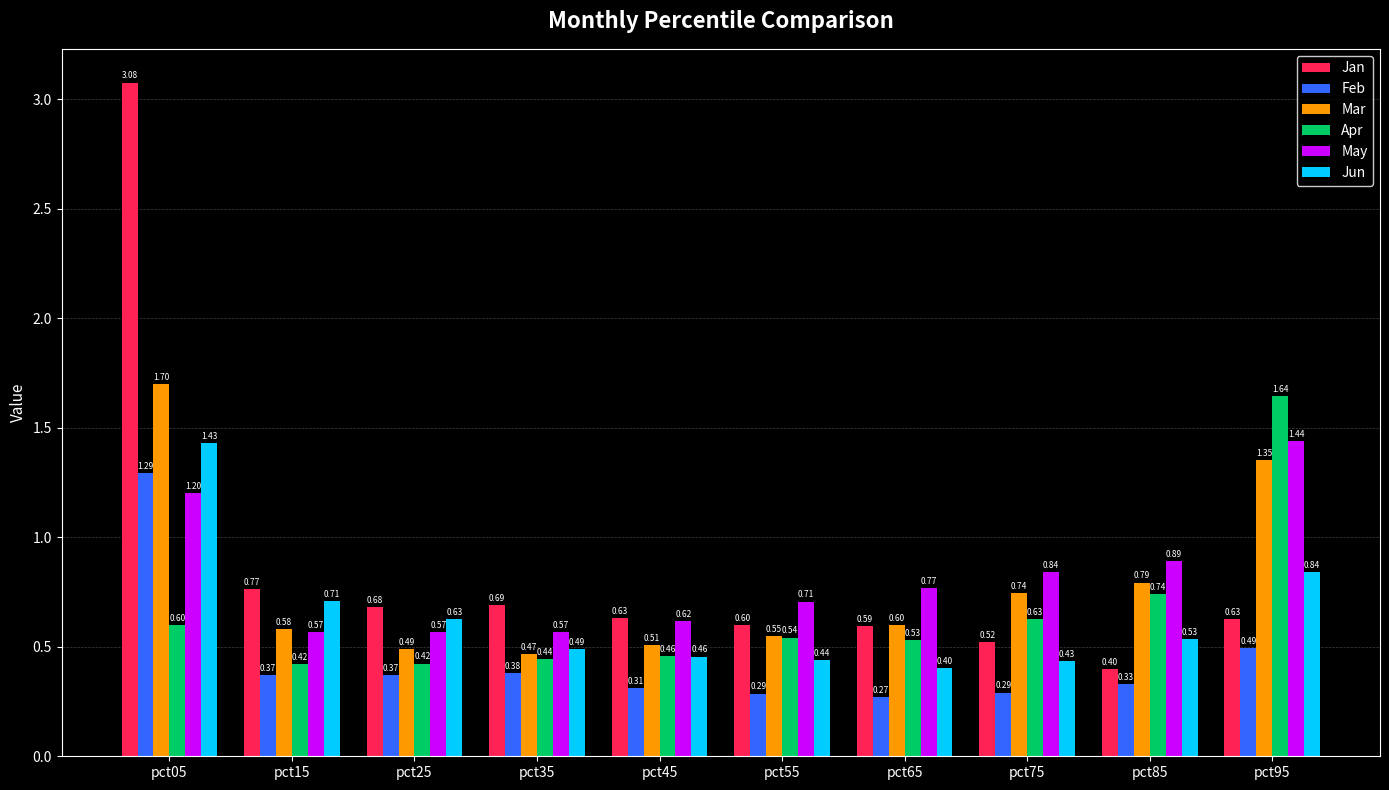

What is the difference between the highest and lowest values at pct75?

0.6